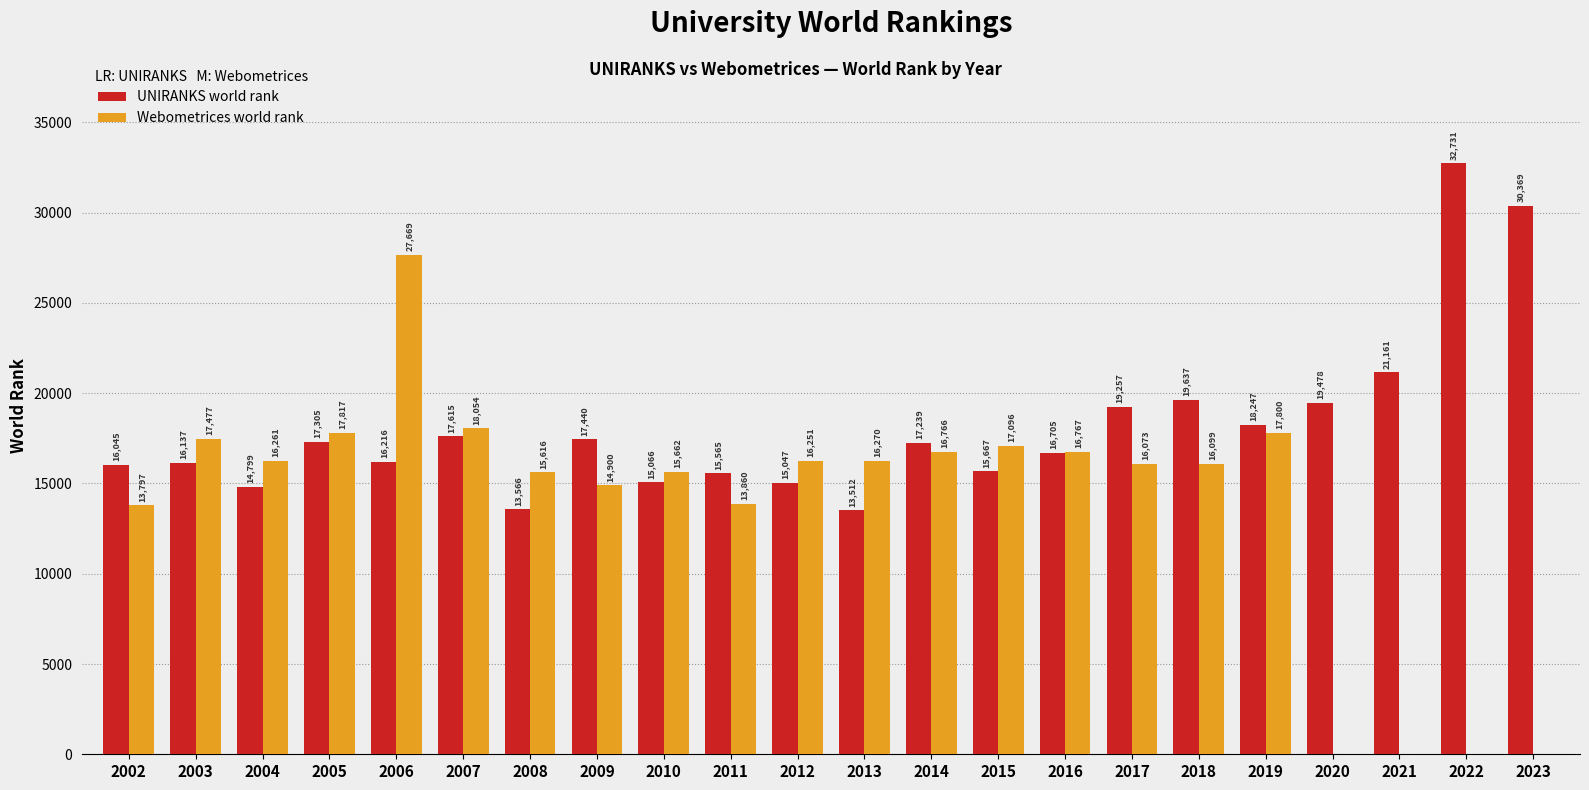

At which category is the sum across all series the highest?

2006